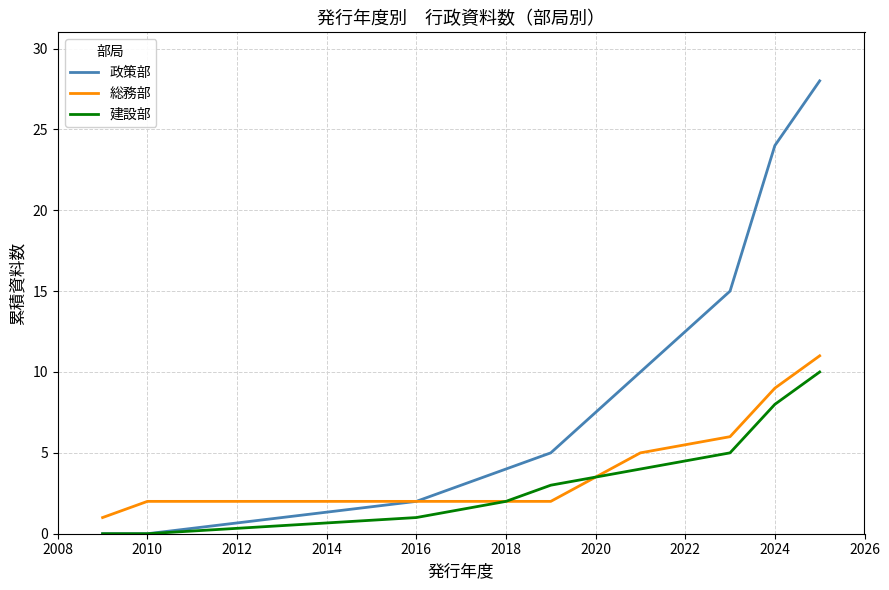

Which series has the widest spread of values?

政策部